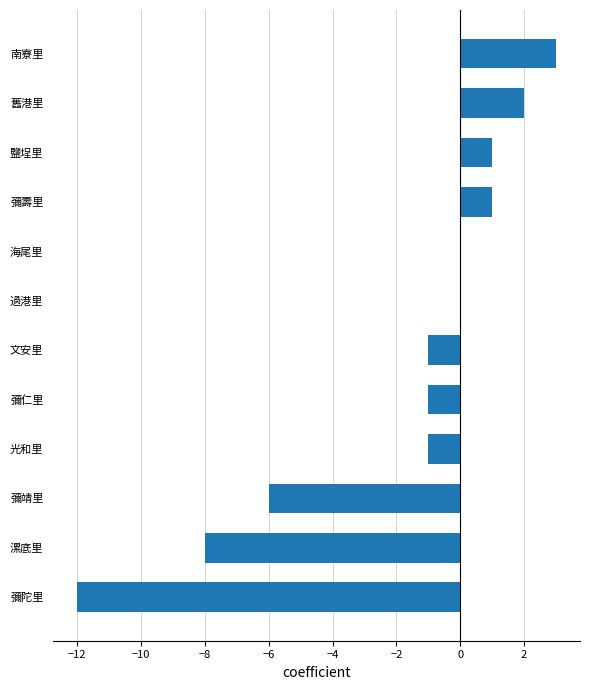

Is it true that the value at 文安里 is 0?

False